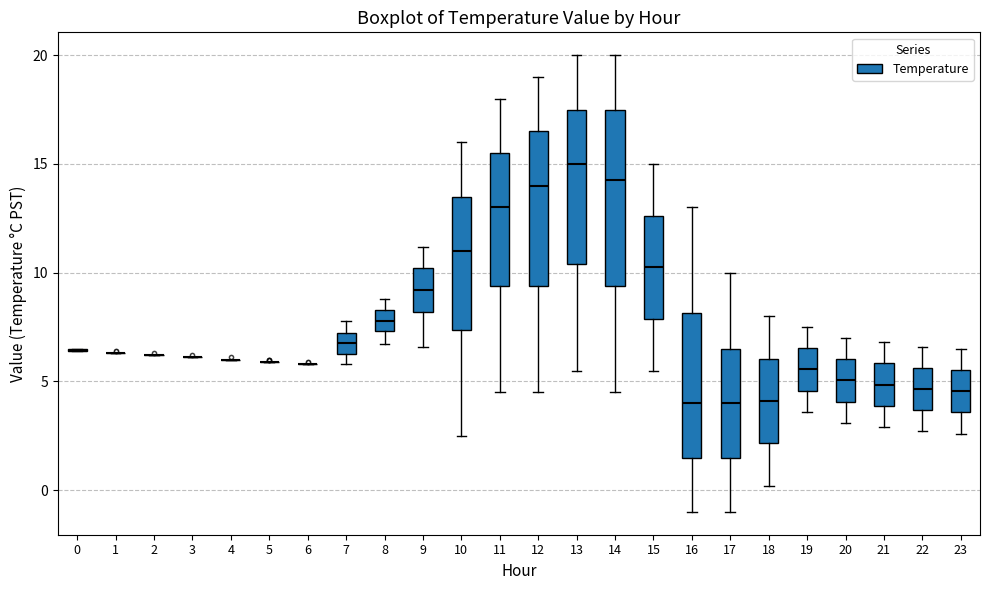

Reading left to right, read every box against the y-axis: the position of its median line, the range the box covers, and the ends of its whiskers. The values are not printed on the chart, so give them approximately, as read against the axis.

0: box collapsed to a line at 6.5, whiskers 6.5 to 6.5
1: box collapsed to a line at 6.5, whiskers 6.5 to 6.5
2: box collapsed to a line at 6.0, whiskers 6.0 to 6.0
3: box collapsed to a line at 6.0, whiskers 6.0 to 6.0
4: box collapsed to a line at 6.0, whiskers 6.0 to 6.0
5: box collapsed to a line at 6.0, whiskers 6.0 to 6.0
6: box collapsed to a line at 6.0, whiskers 6.0 to 6.0
7: median 7.0 (inside the box), box 6.5 to 7.0, whiskers 6.0 to 8.0
8: median 8.0, box 7.5 to 8.5, whiskers 6.5 to 9.0
9: median 9.0, box 8.0 to 10.0, whiskers 6.5 to 11.0
10: median 11.0, box 7.5 to 13.5, whiskers 2.5 to 16.0
11: median 13.0, box 9.5 to 15.5, whiskers 4.5 to 18.0
12: median 14.0, box 9.5 to 16.5, whiskers 4.5 to 19.0
13: median 15.0, box 10.5 to 17.5, whiskers 5.5 to 20.0
14: median 14.5, box 9.5 to 17.5, whiskers 4.5 to 20.0
15: median 10.5, box 8.0 to 12.5, whiskers 5.5 to 15.0
16: median 4.0, box 1.5 to 8.0, whiskers -1.0 to 13.0
17: median 4.0, box 1.5 to 6.5, whiskers -1.0 to 10.0
18: median 4.0, box 2.0 to 6.0, whiskers 0.0 to 8.0
19: median 5.5, box 4.5 to 6.5, whiskers 3.5 to 7.5
20: median 5.0, box 4.0 to 6.0, whiskers 3.0 to 7.0
21: median 5.0, box 4.0 to 6.0, whiskers 3.0 to 7.0
22: median 4.5, box 3.5 to 5.5, whiskers 2.5 to 6.5
23: median 4.5, box 3.5 to 5.5, whiskers 2.5 to 6.5